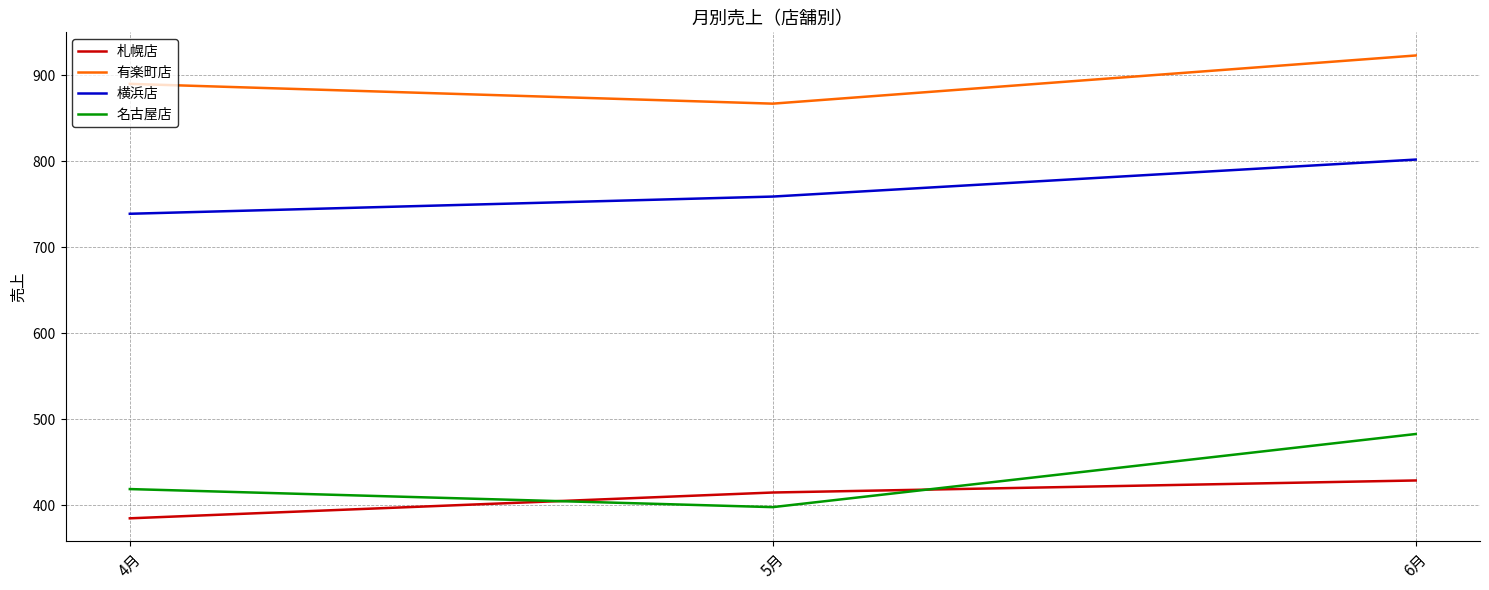

At how many categories does at least one series exceed 422?

3